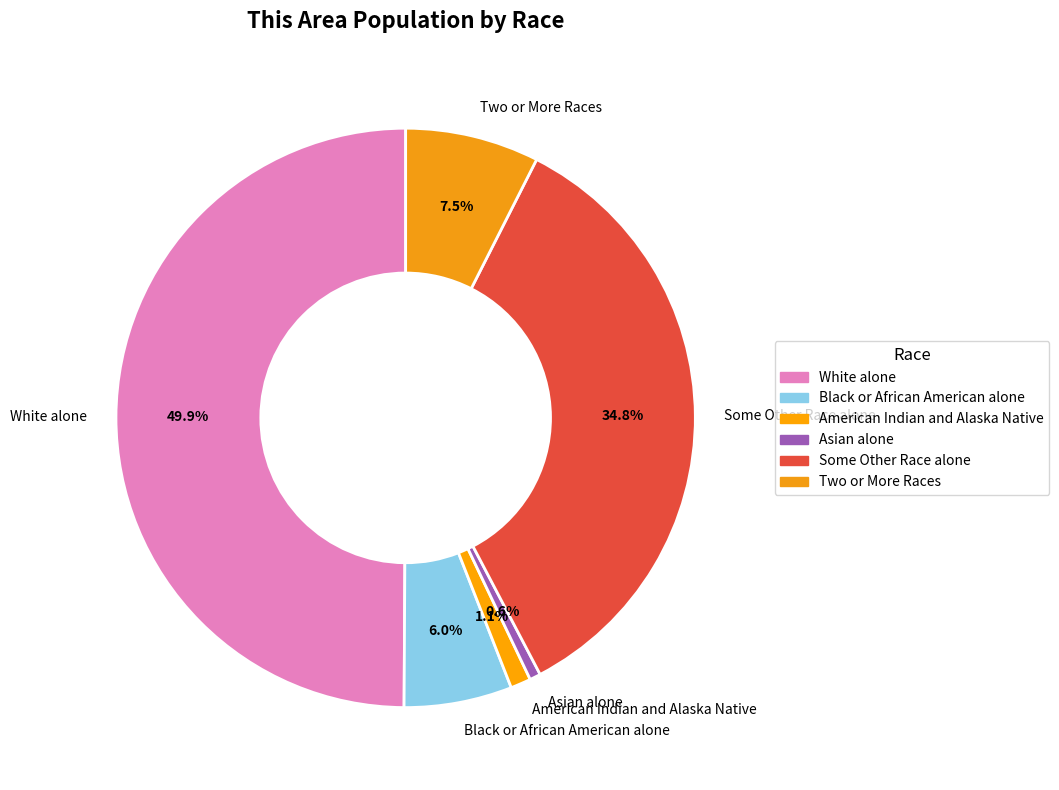

Between Some Other Race alone and White alone, which is larger?

White alone